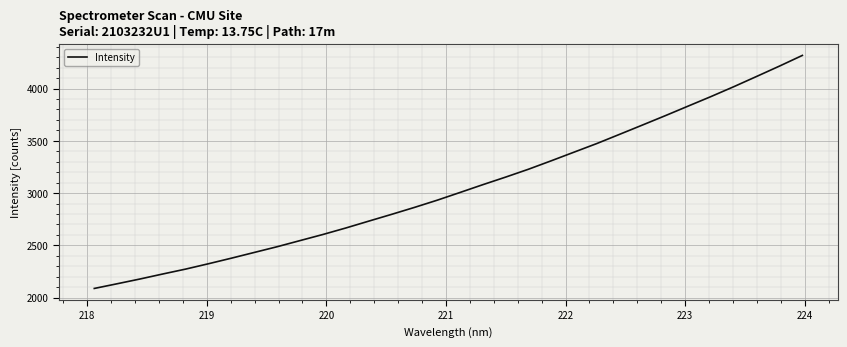

What is the greatest value displayed?

4316.5